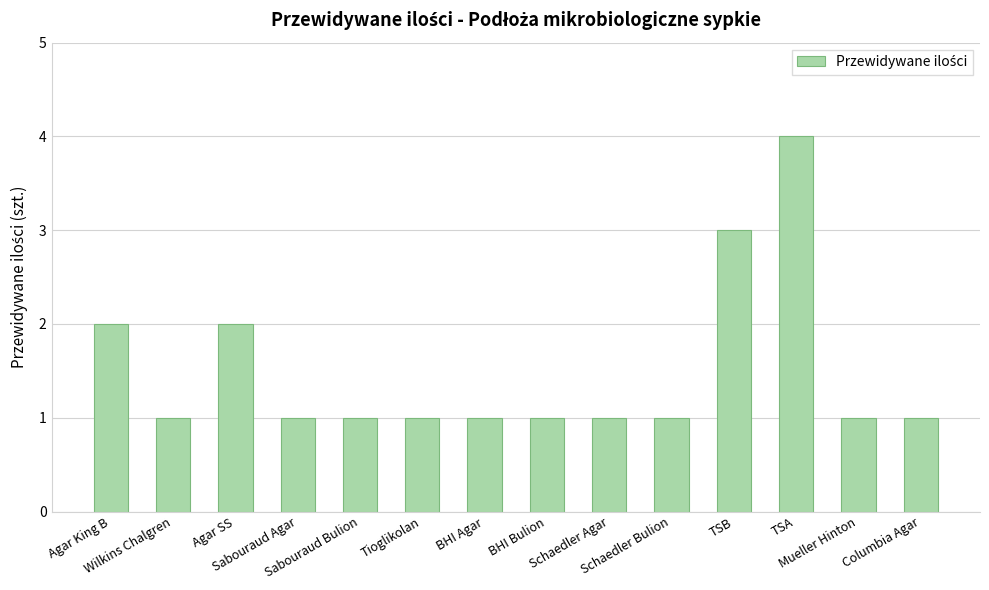

Reading right to left, transcribe all the data shown in this chart.

Columbia Agar=1	Mueller Hinton=1	TSA=4	TSB=3	Schaedler Bulion=1	Schaedler Agar=1	BHI Bulion=1	BHI Agar=1	Tioglikolan=1	Sabouraud Bulion=1	Sabouraud Agar=1	Agar SS=2	Wilkins Chalgren=1	Agar King B=2